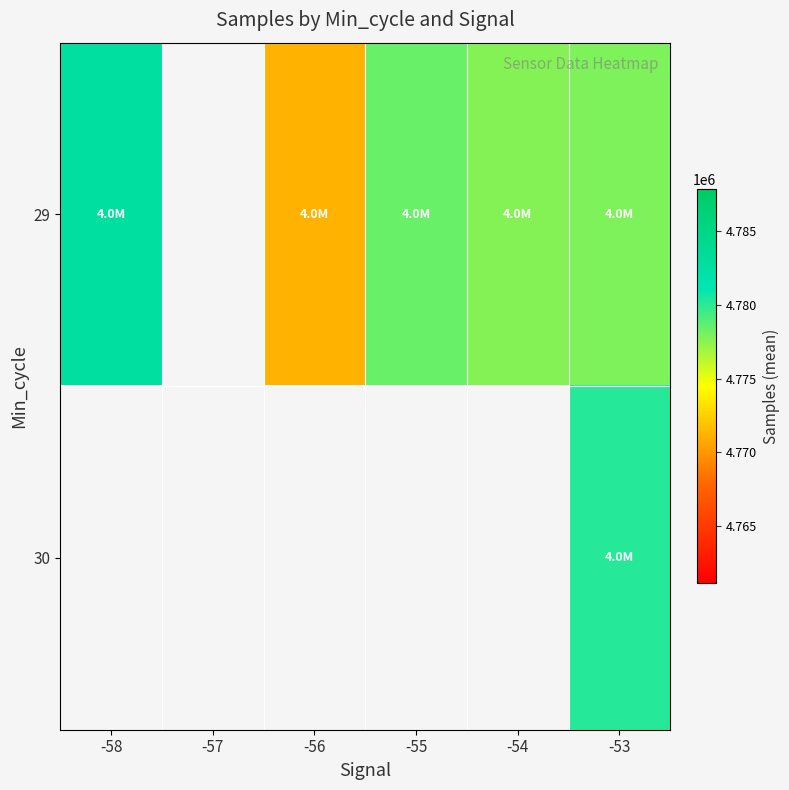

At which category does the chart reach its peak across all series?

-58